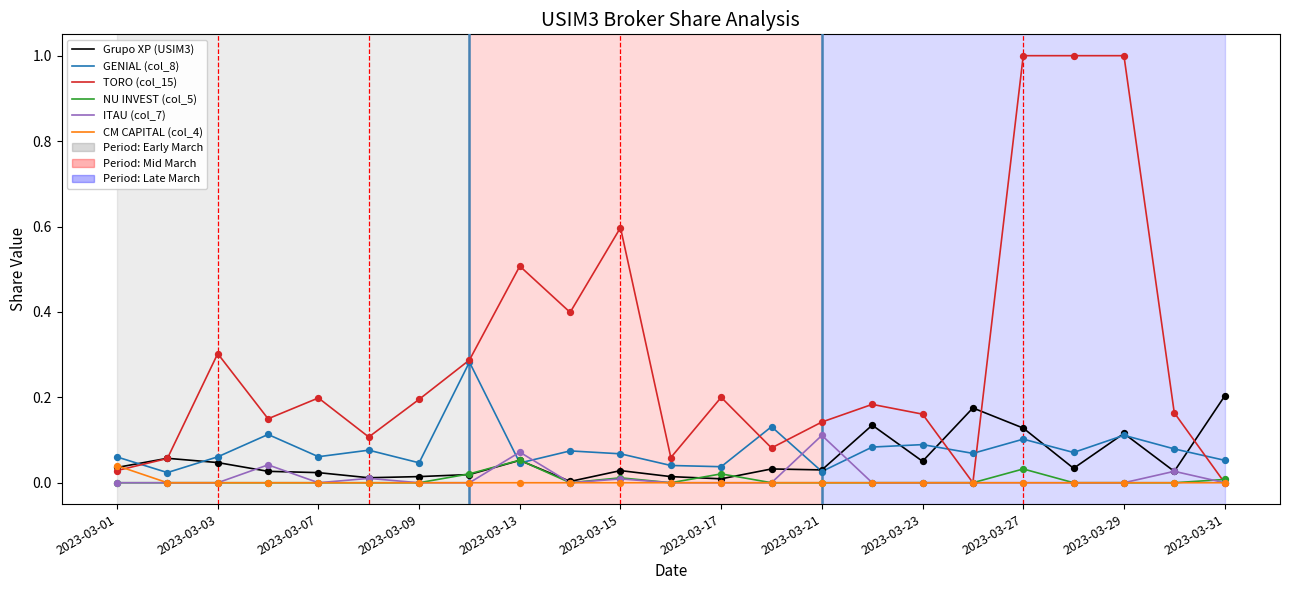

Which series has the largest total across all categories?

TORO (col_15)